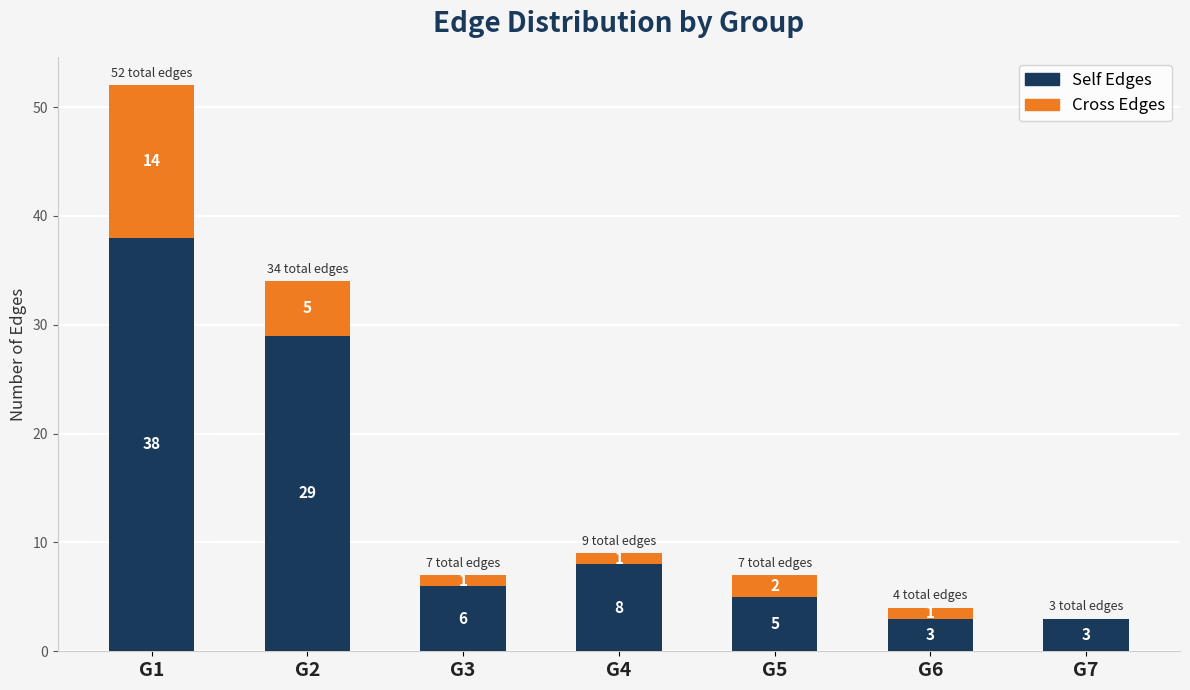

Reading left to right, transcribe the values for Self Edges.

G1=38	G2=29	G3=6	G4=8	G5=5	G6=3	G7=3